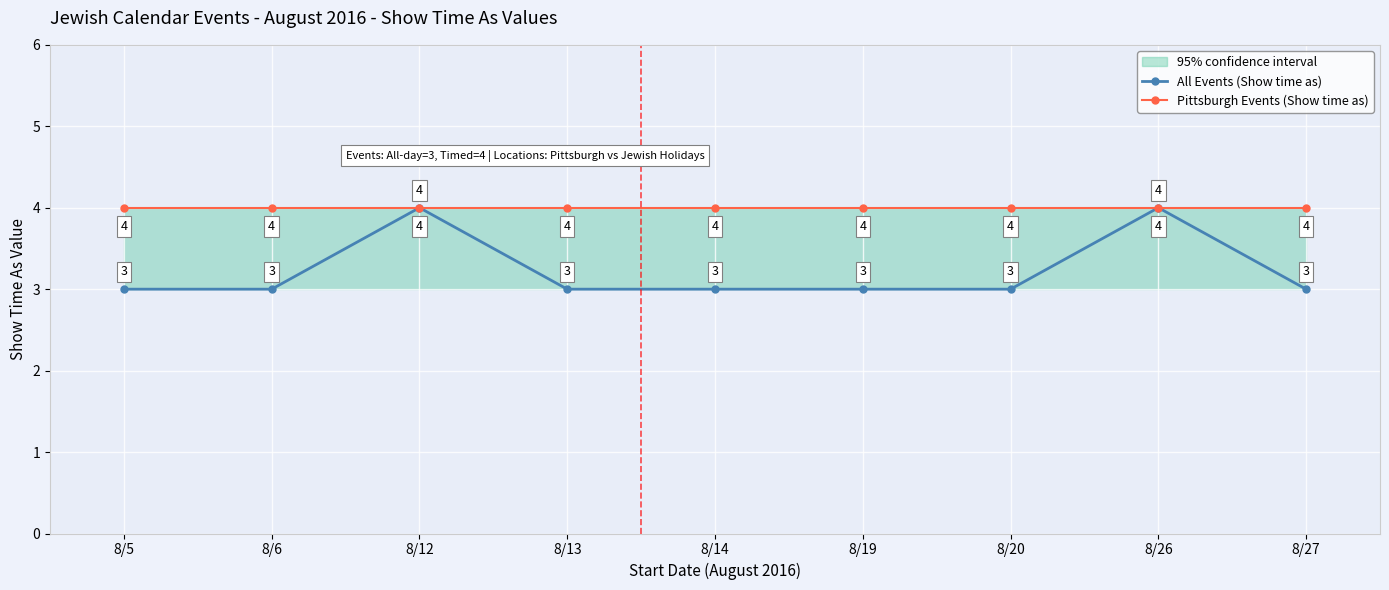

Count the All Events (Show time as) values in the range 3 to 4.

9